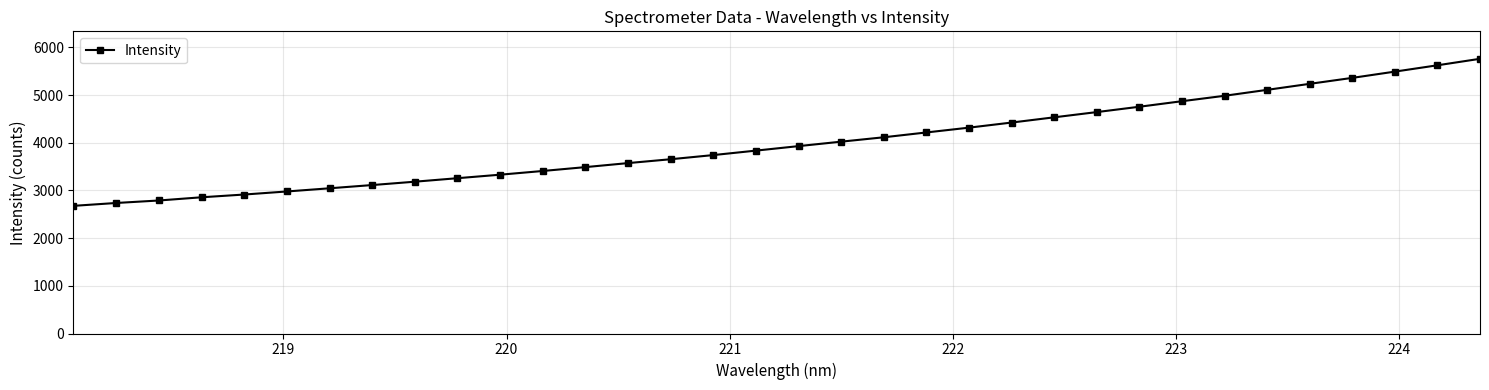

What is the average value?

3999.5